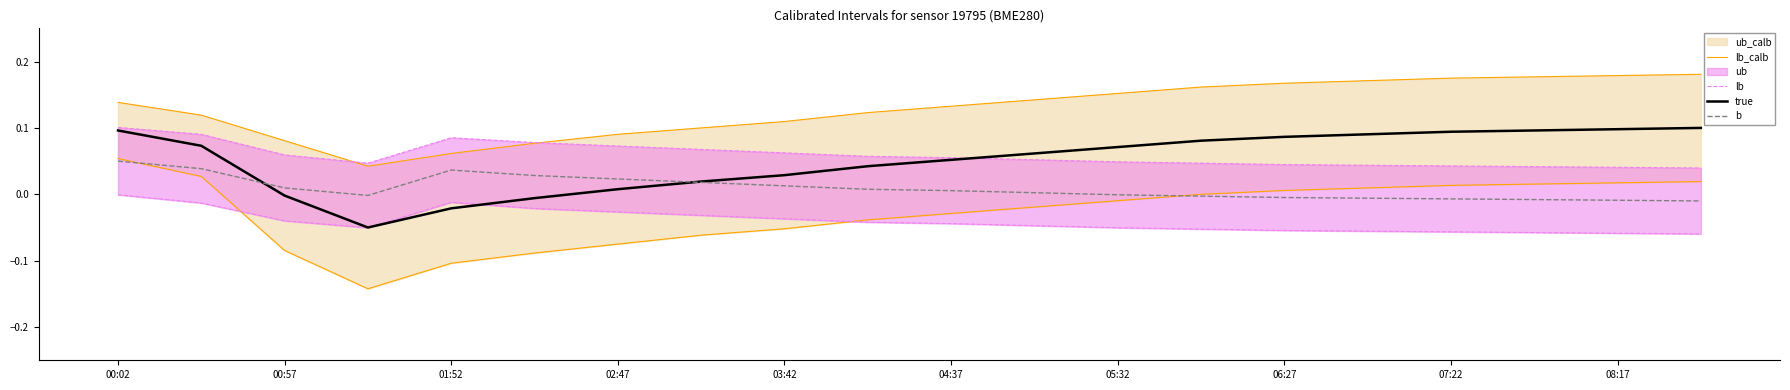

Is it true that b equals 0.1 at 01:52?

False